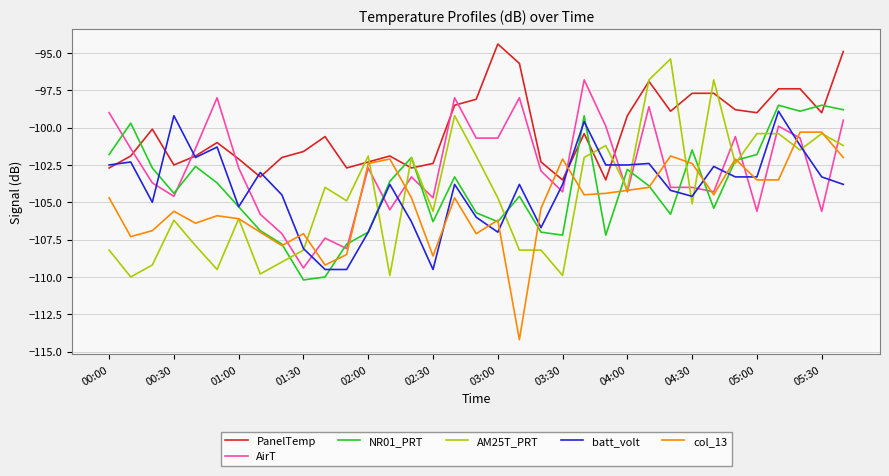

True or false: AM25T_PRT and batt_volt cross at least once.

True